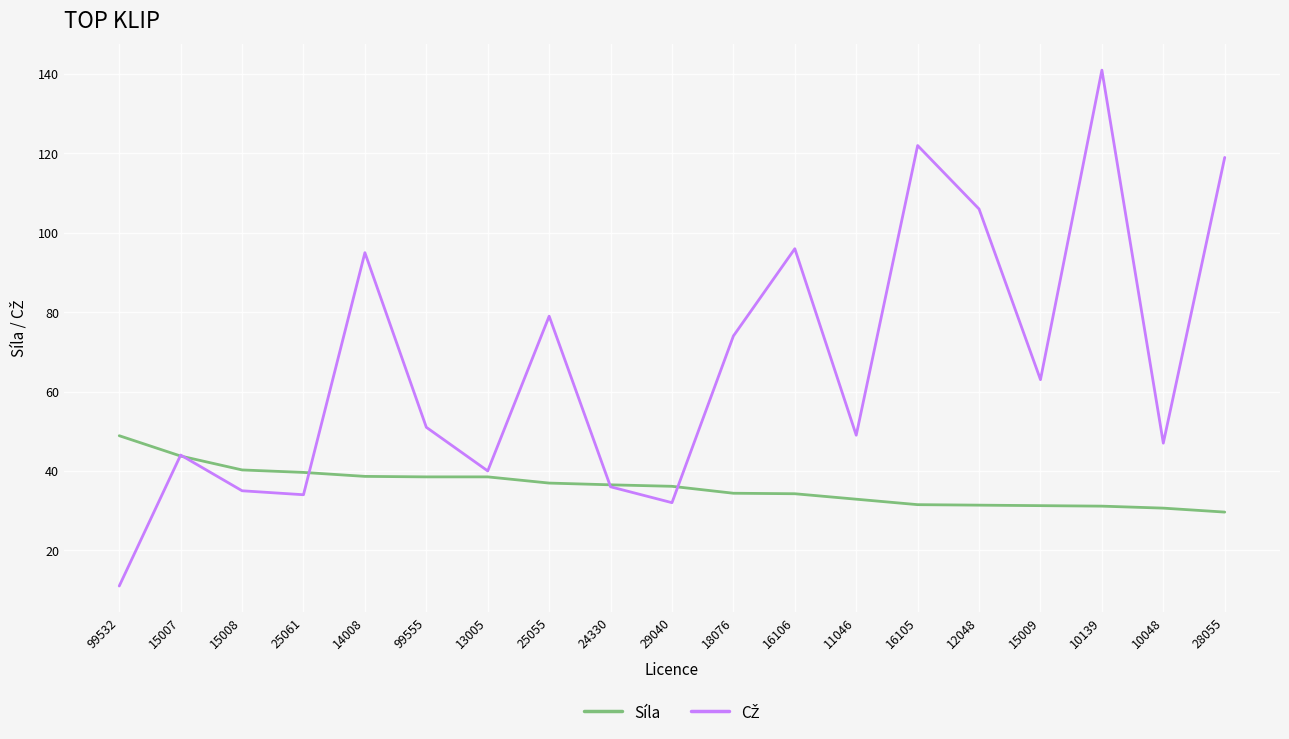

The value of Síla at 15008 is 64.1. True or false?

False